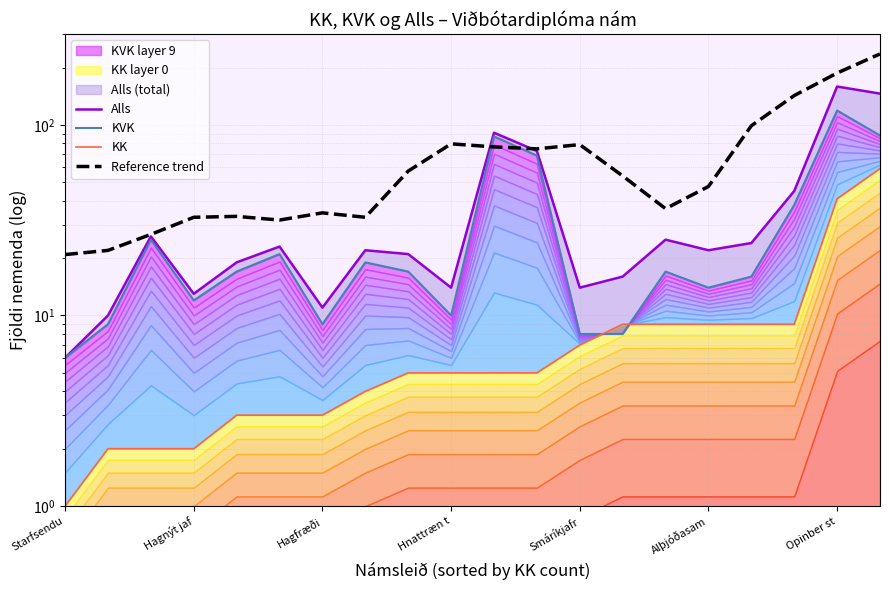

How many data points does each series have?

20